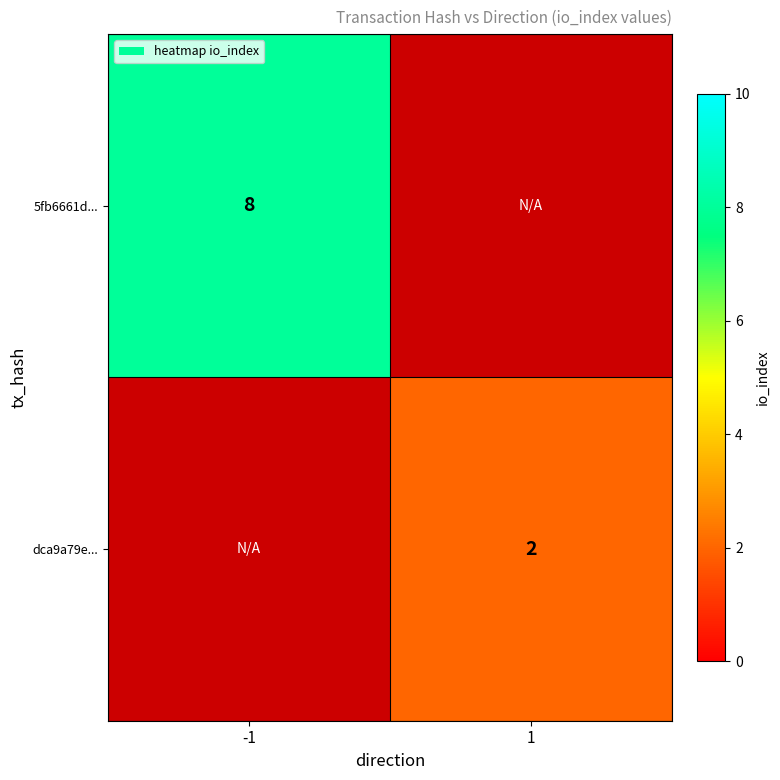

The 5fb6661d... series shows 14 at -1. True or false?

False